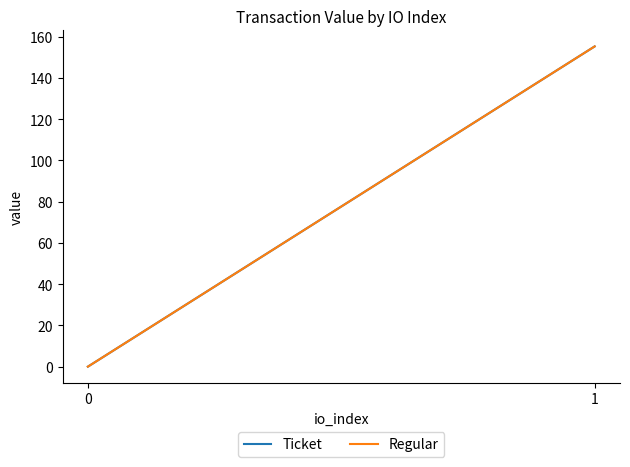

Between 0 and 1, which series saw the biggest shift?

Ticket